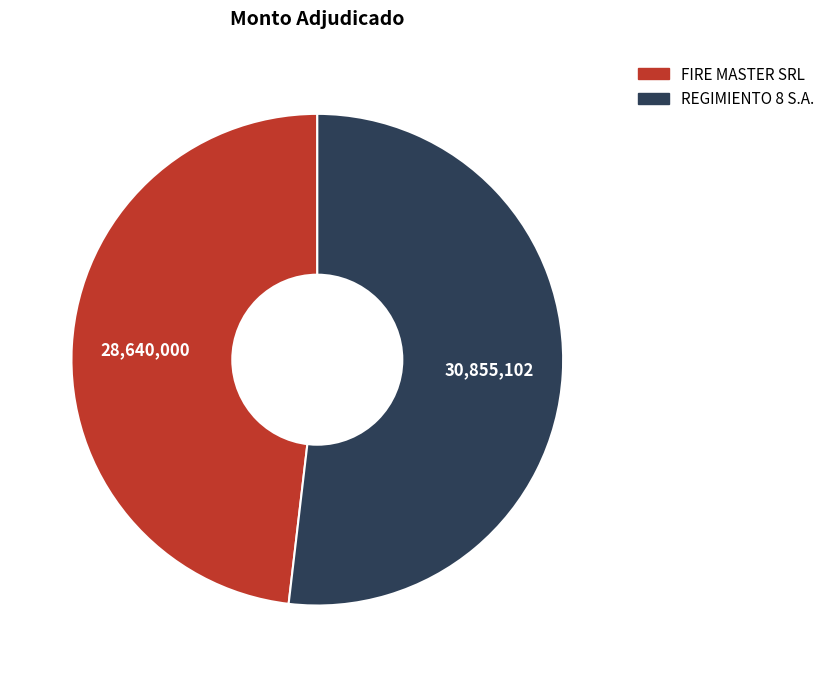

The REGIMIENTO 8 S.A. slice represents 58% of the pie. True or false?

False